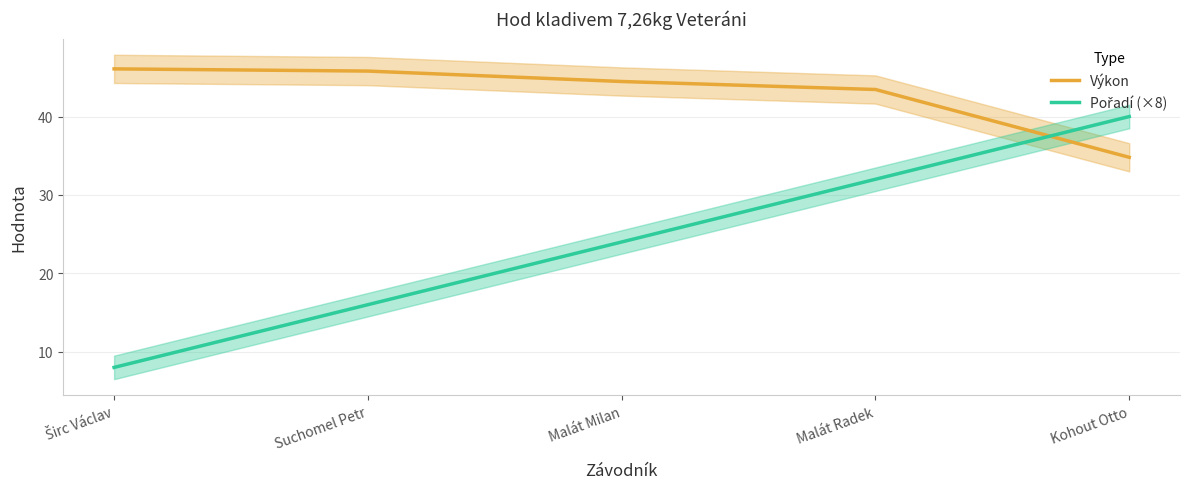

Reading left to right, what are all the values shown in this chart?

Výkon: 46.1	45.8	44.5	43.5	34.8
Pořadí (×8): 8.0	16.0	24.0	32.0	40.0